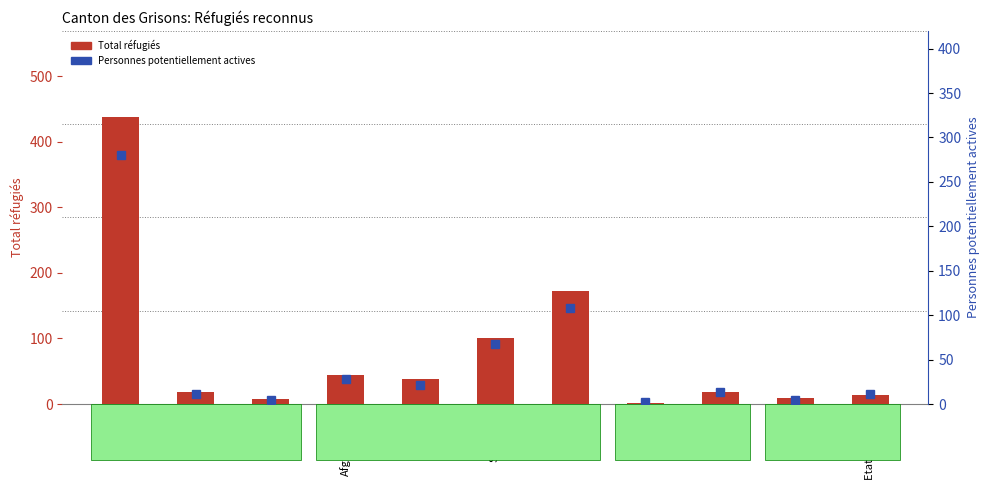

At which category is the sum across all series the highest?

Erythrée